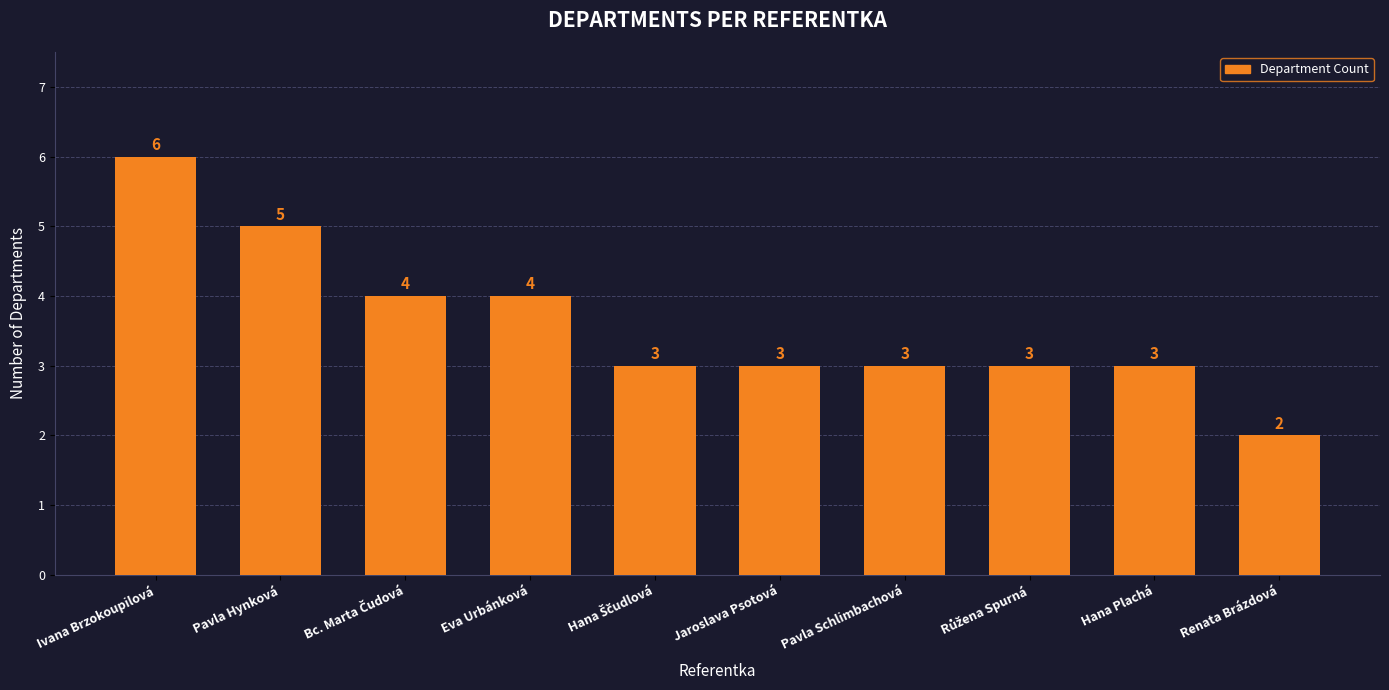

What is the label of the 2nd bar from the right?

Hana Plachá